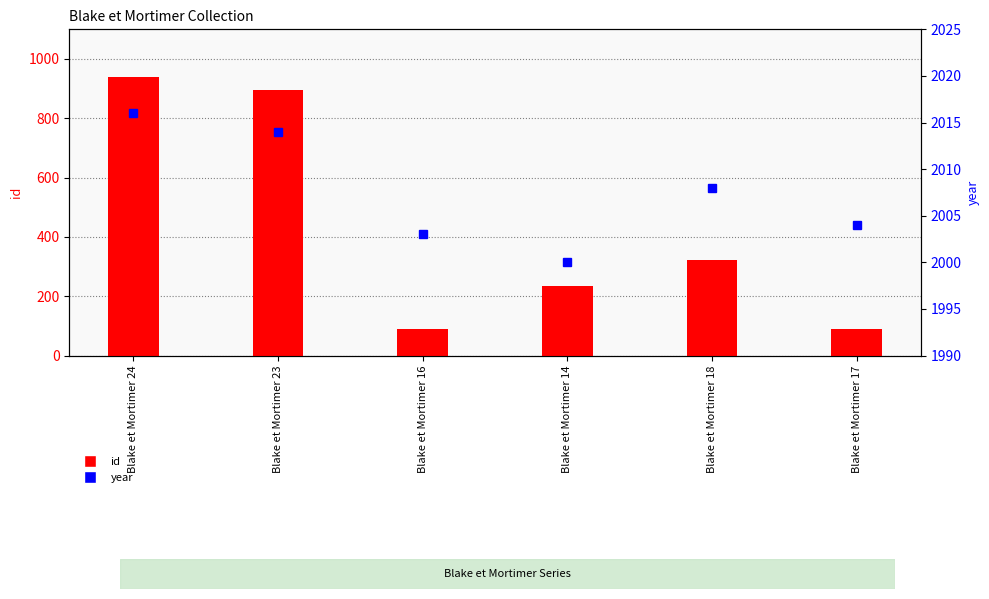

Rank the categories by year value from lowest to highest.

Blake et Mortimer 14, Blake et Mortimer 16, Blake et Mortimer 17, Blake et Mortimer 18, Blake et Mortimer 23, Blake et Mortimer 24